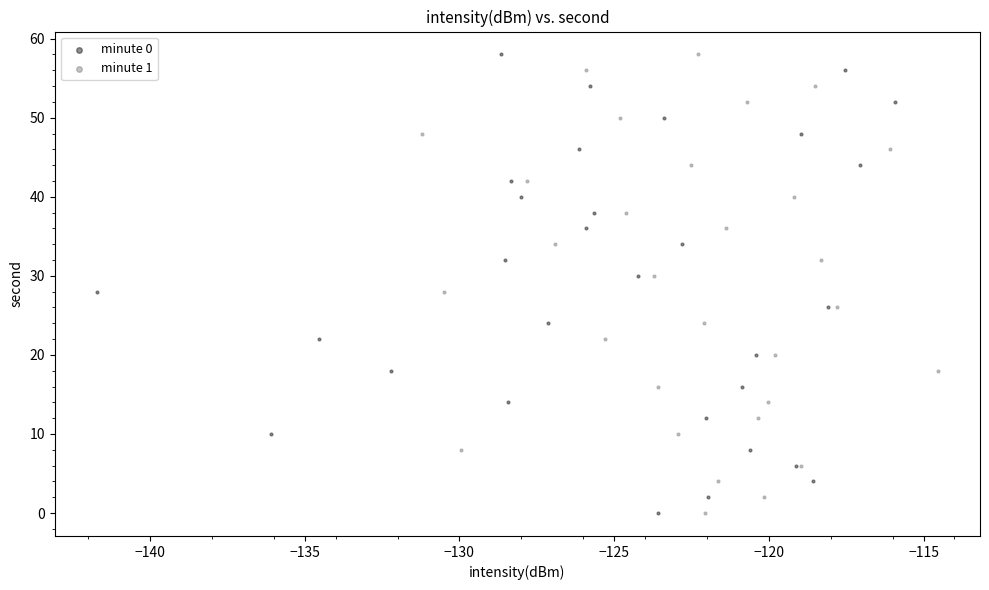

What are all the series names shown in the legend?

minute 0, minute 1